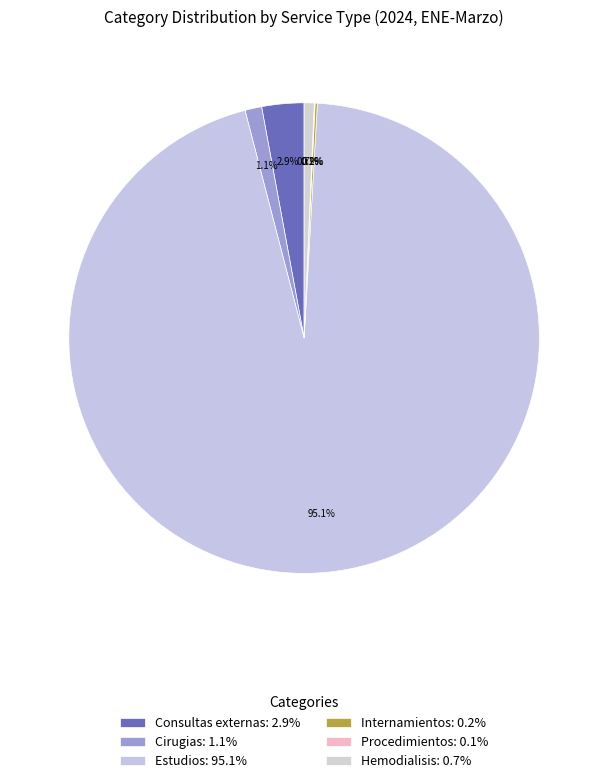

To the nearest percent, what is the difference between the largest and smallest slice percentages?

95%